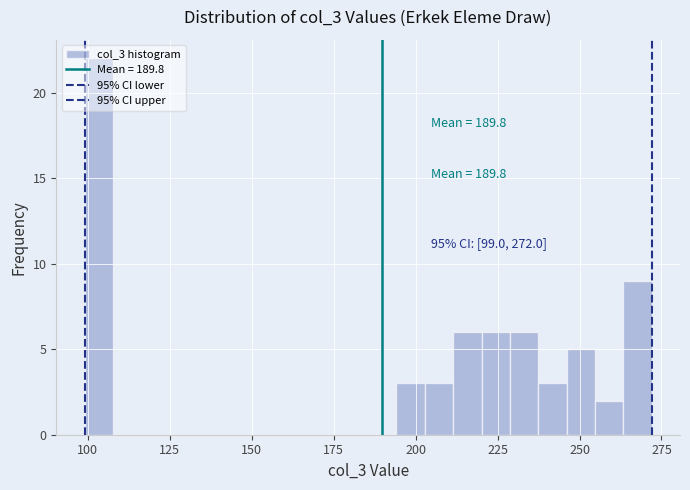

Around what value on the x-axis is the tallest bar? Give the approximate position of its centre, as read against the axis.

105